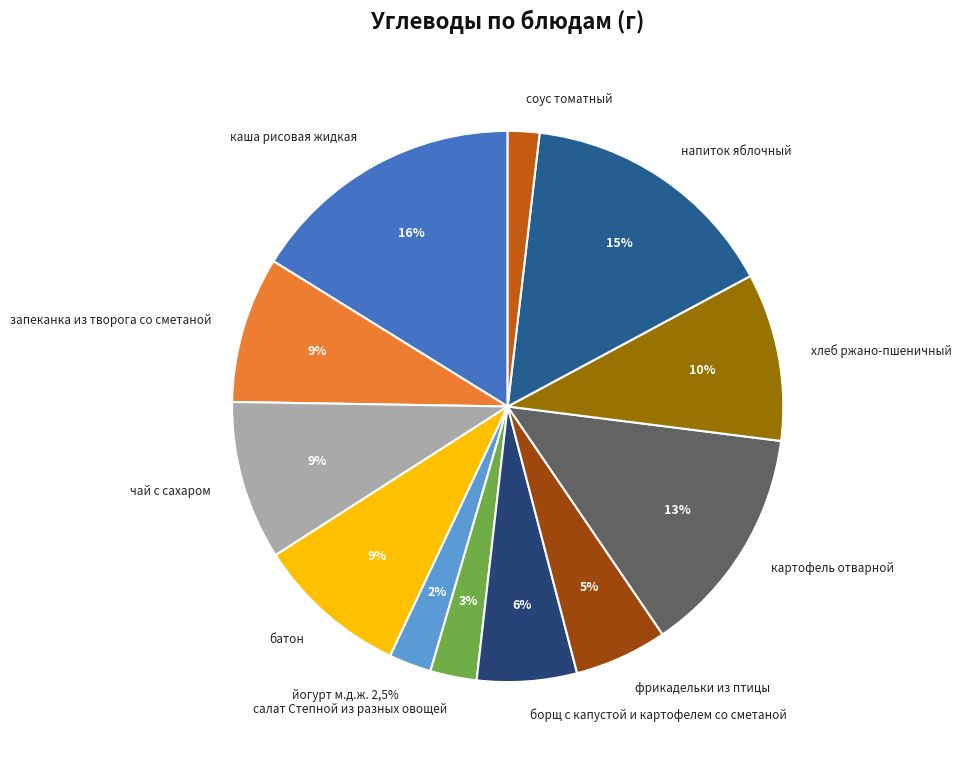

Is it true that соус томатный is 2% of the pie?

True